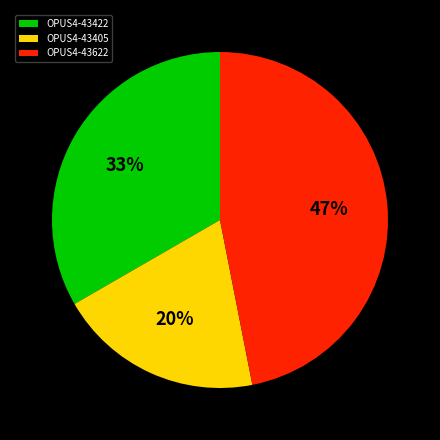

To the nearest percent, what percentage of the pie is OPUS4-43422?

33%